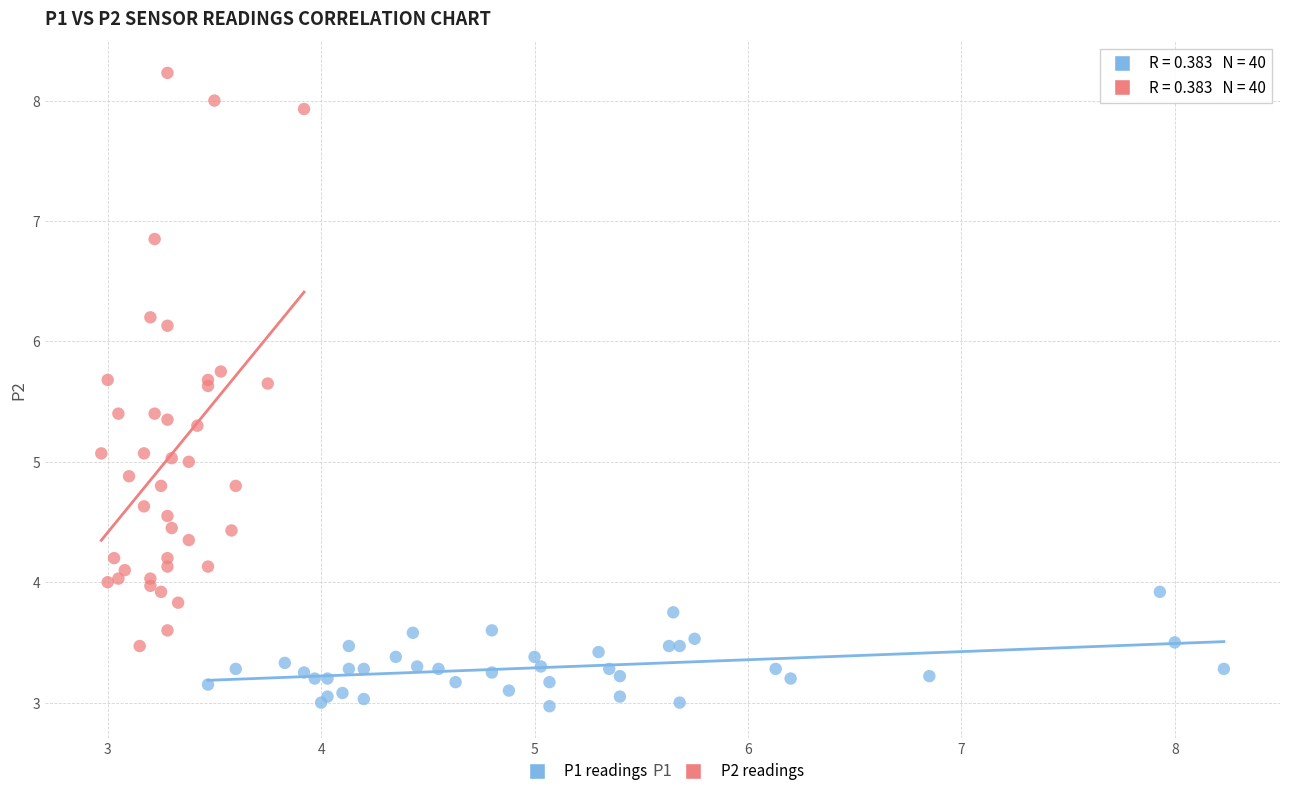

Which series has the largest Y range (max minus min)?

P2 readings